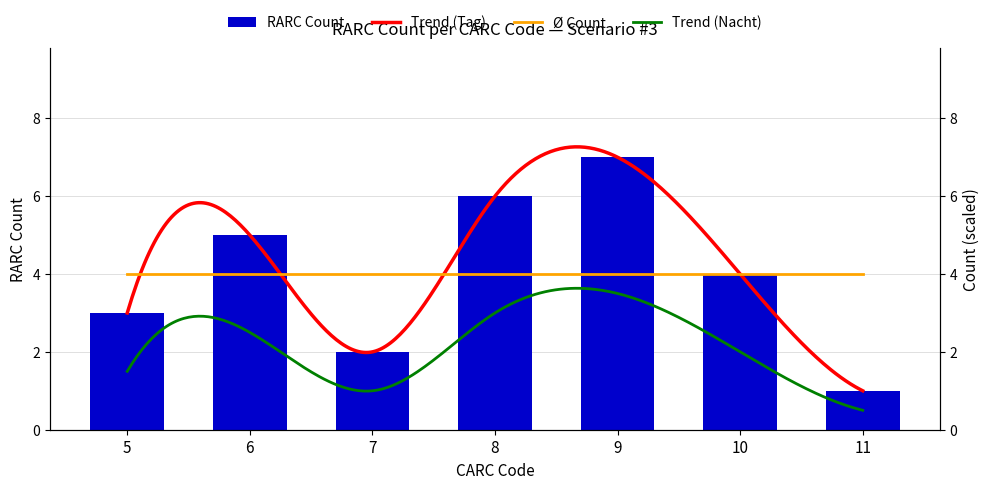

The chart shows a value of 2 at 7. True or false?

True